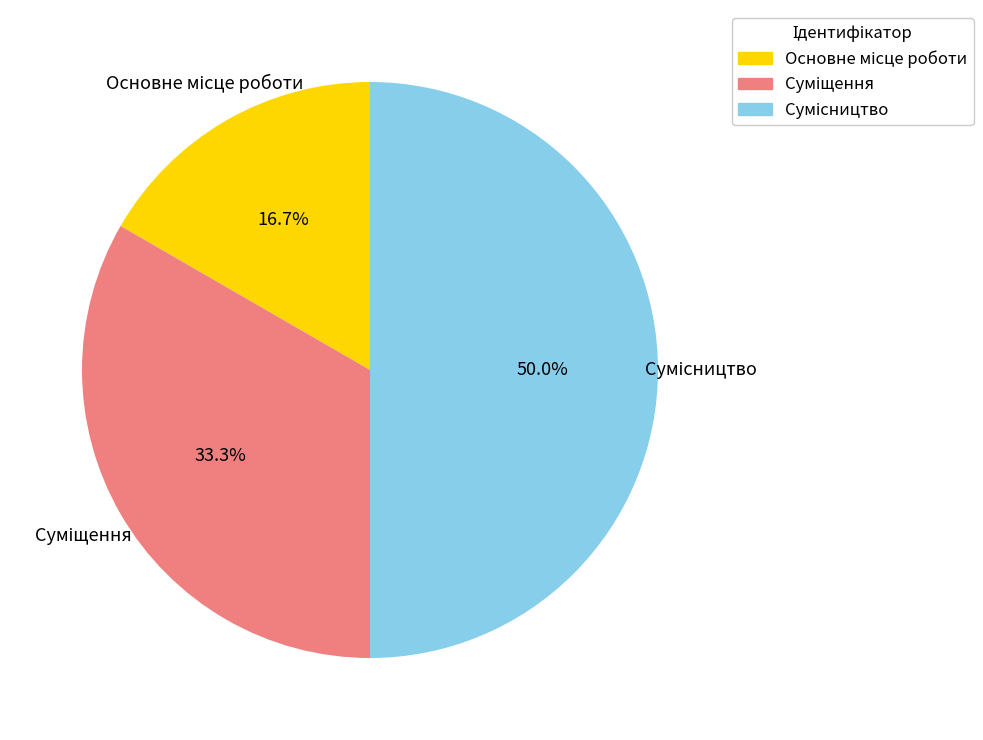

To the nearest percent, what is the difference between the largest and smallest slice percentages?

33%